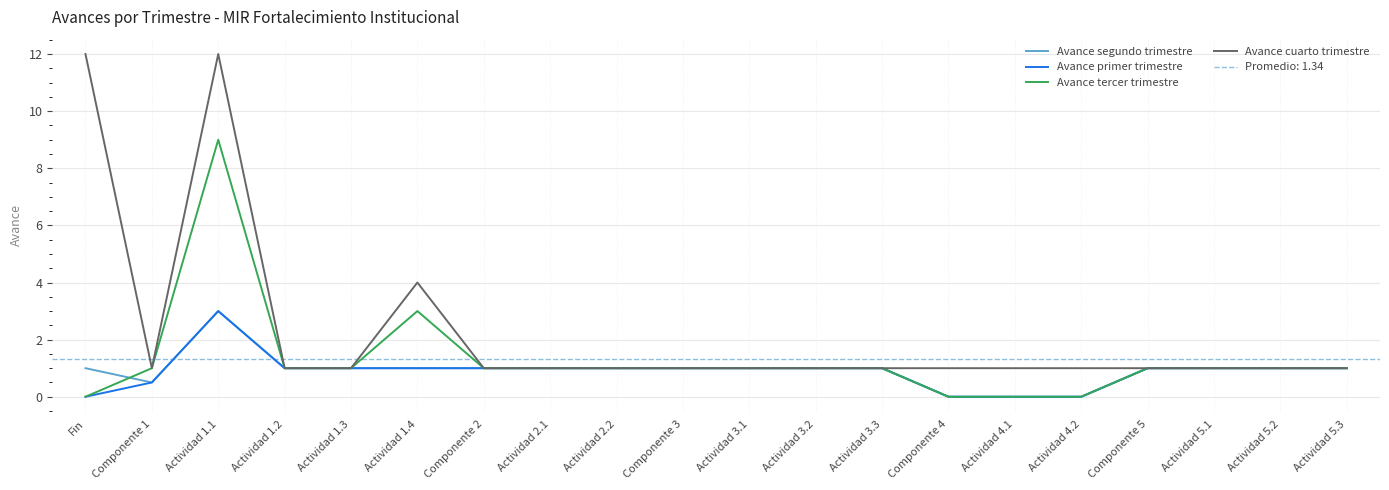

Where is Avance tercer trimestre nearest to the value 4?

Actividad 1.4